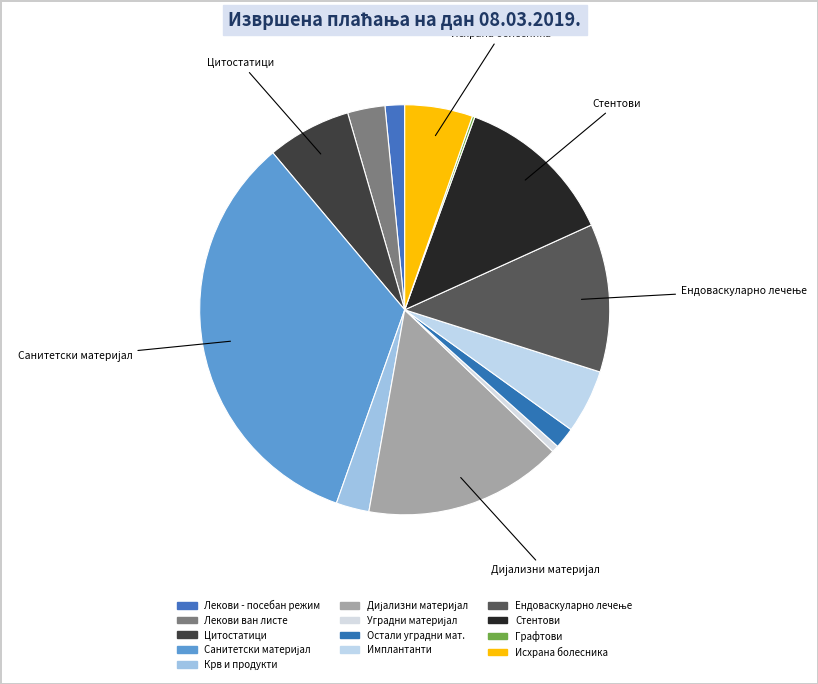

How many slices are in this pie chart?

13